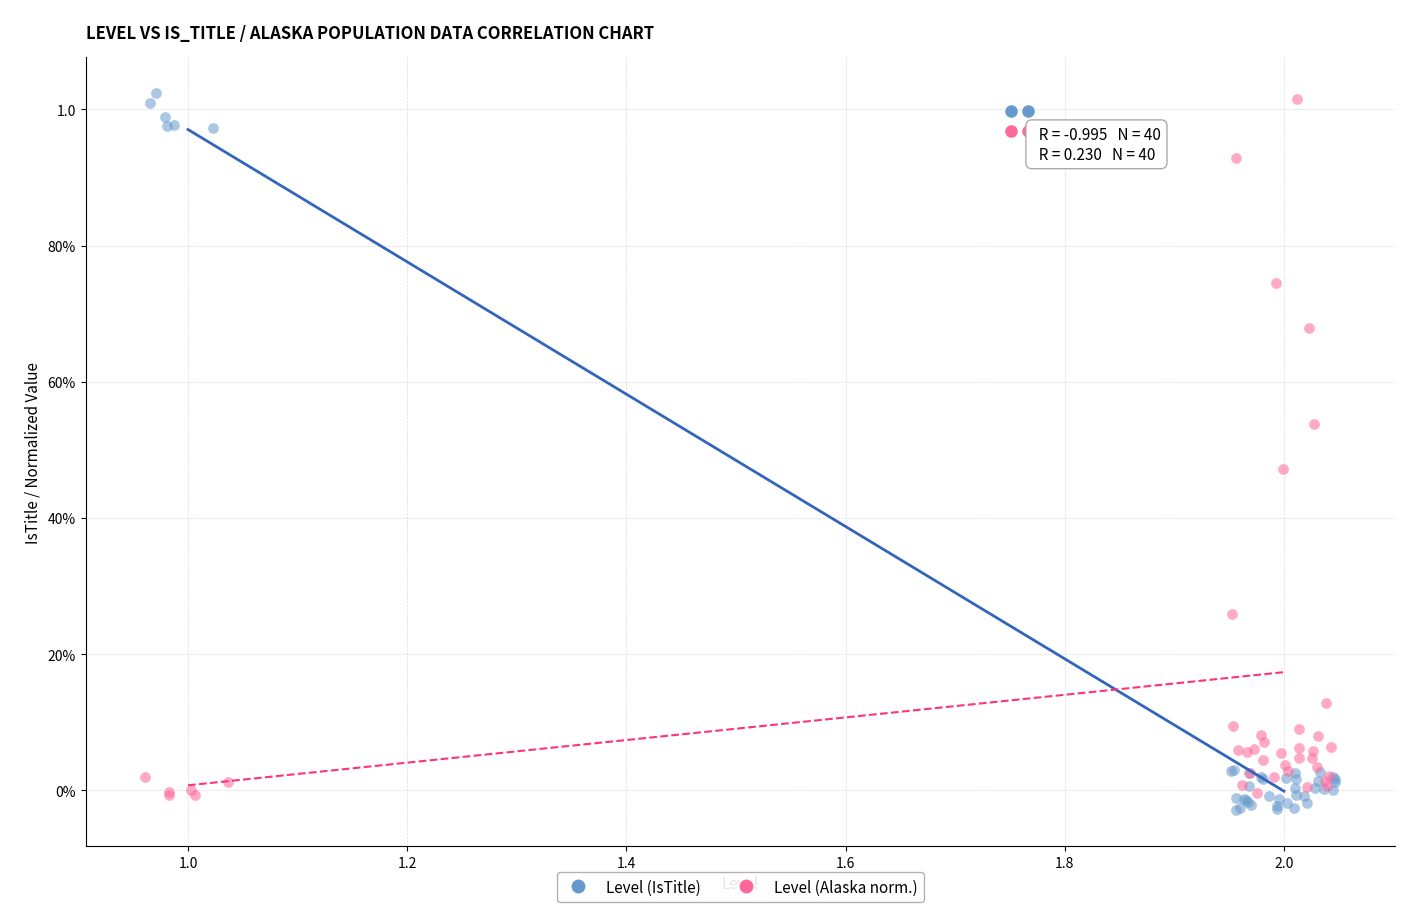

What are all the series names shown in the legend?

Level (IsTitle), Level (Alaska norm.)